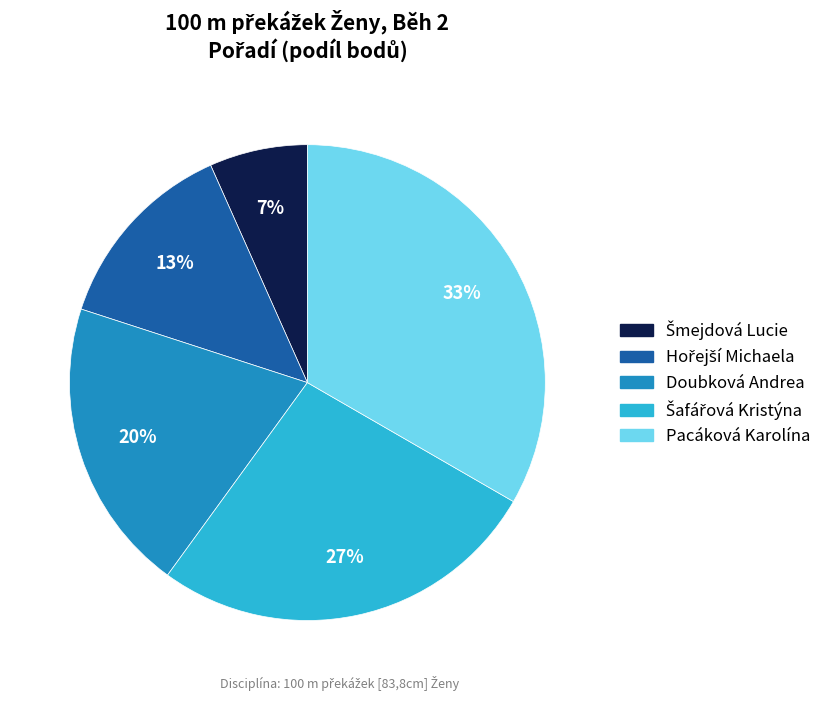

True or false: Doubková Andrea accounts for 35% of the total.

False